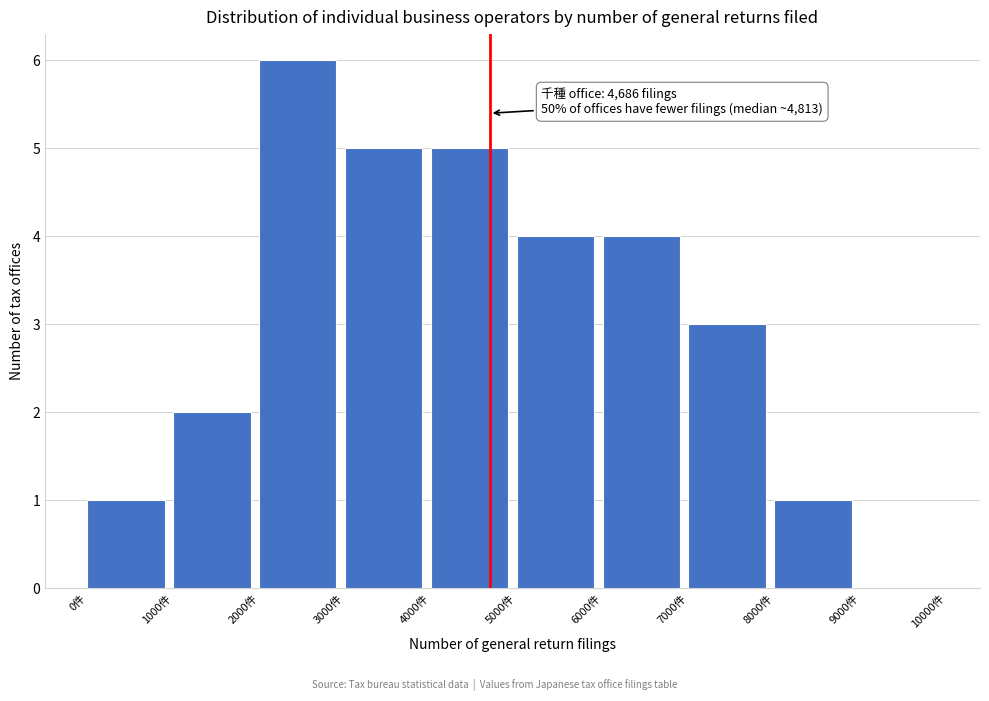

Over which range of the x-axis is the bar tallest?

2000 to 3000